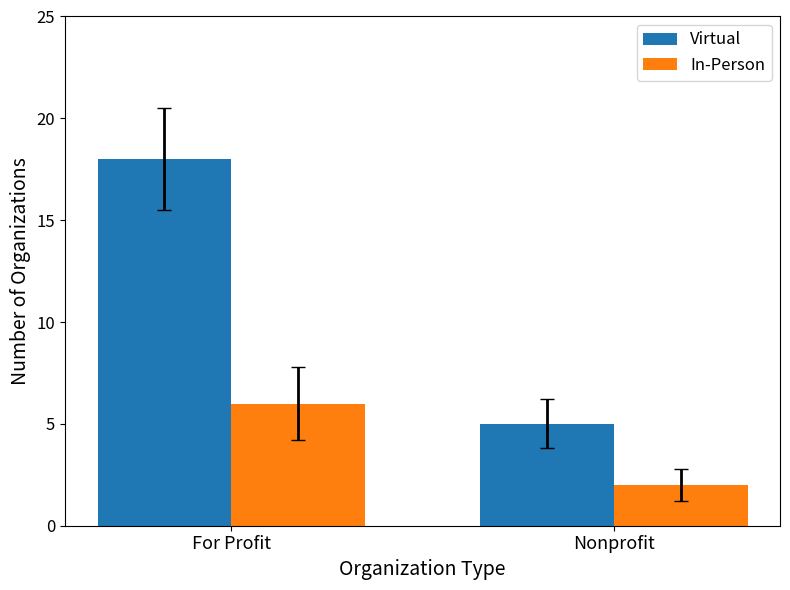

True or false: Virtual has a value of 8 at Nonprofit.

False